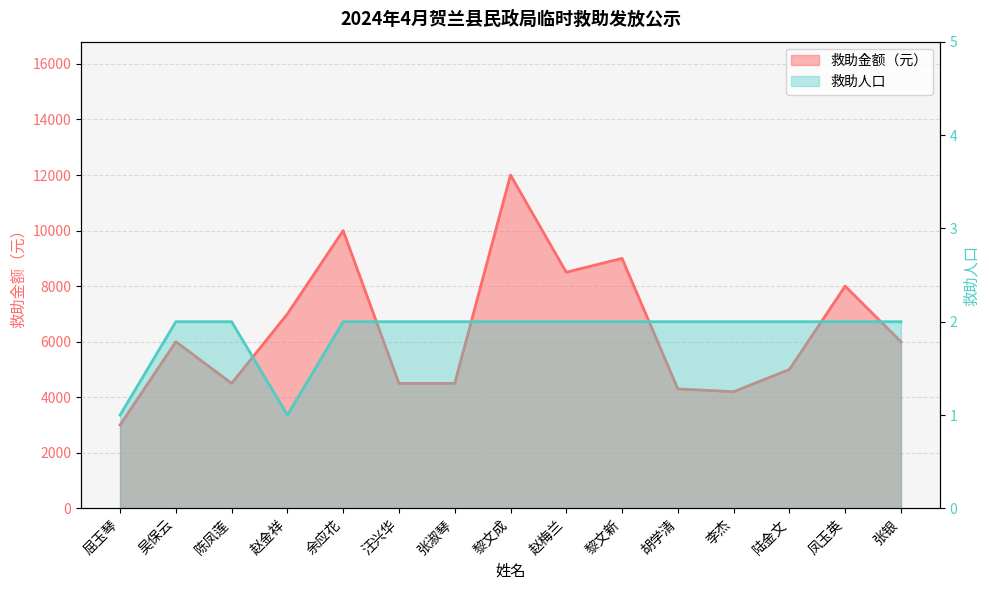

Is it true that 救助人口 equals 1 at 汪兴华?

False